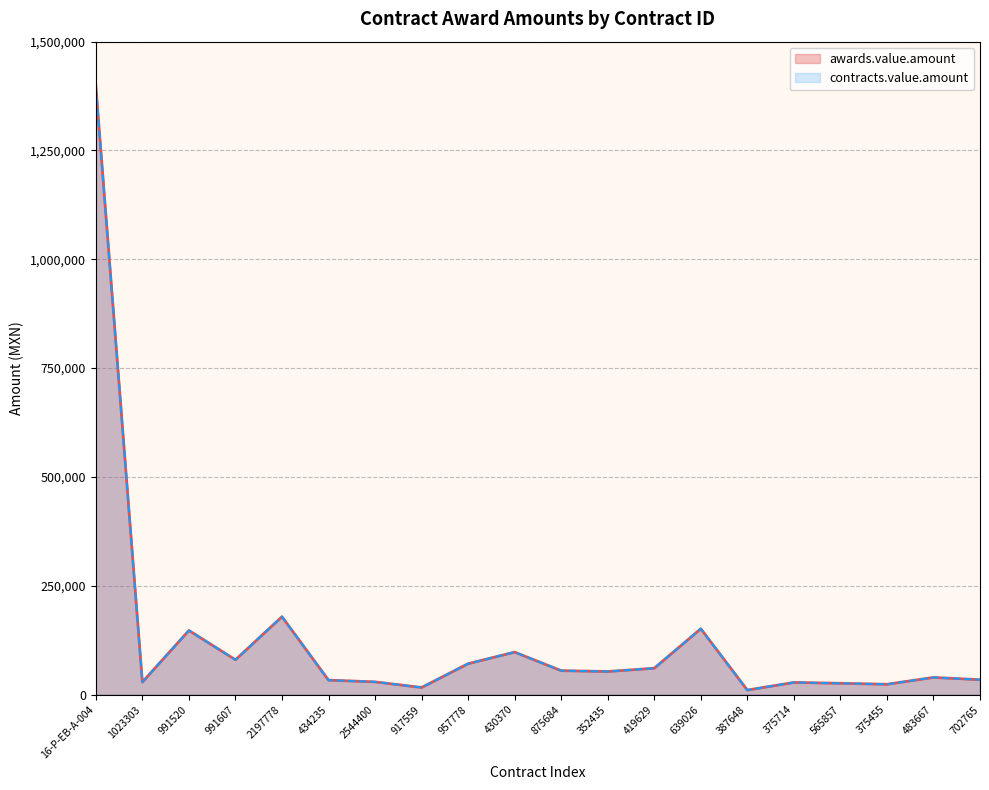

Which series has the largest range (max minus min)?

awards.value.amount